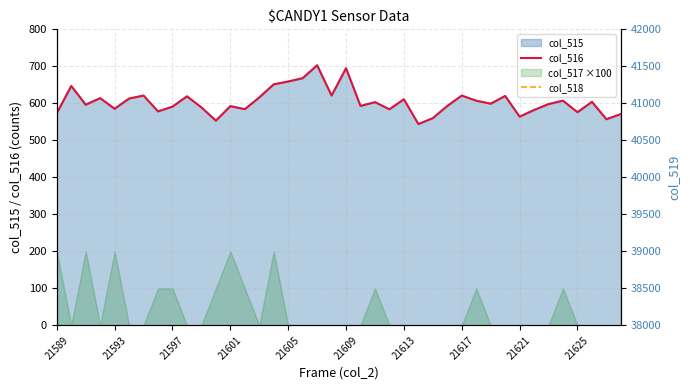

What is the value of the col_516 point at the 14th from the left?

584